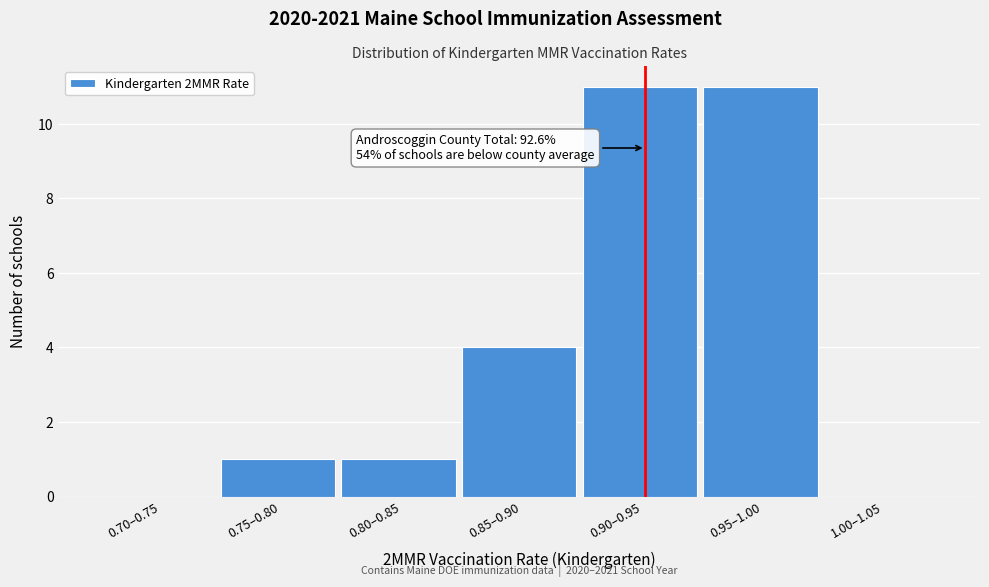

Reading right to left, what are all the values shown in this chart?

1.00–1.05=0	0.95–1.00=11	0.90–0.95=11	0.85–0.90=4	0.80–0.85=1	0.75–0.80=1	0.70–0.75=0